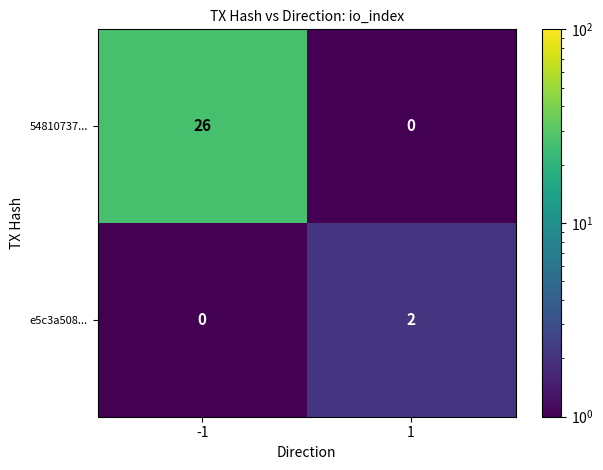

How many distinct data groups are displayed?

2